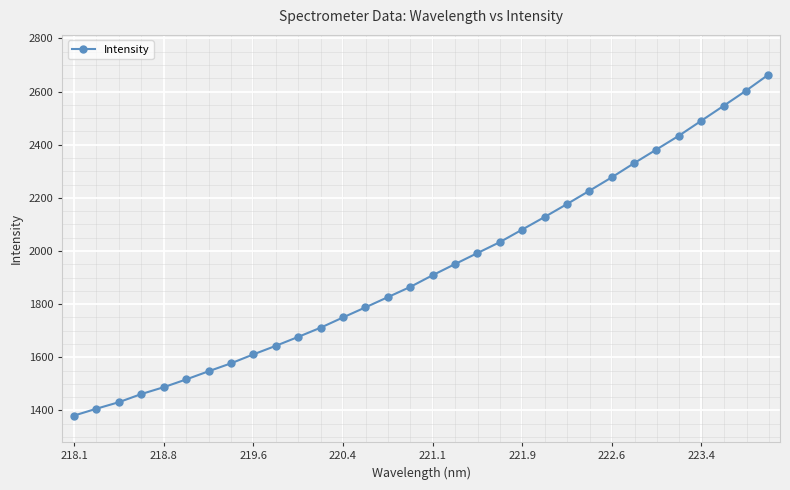

What is the difference between the second highest and minimum values?

1222.0